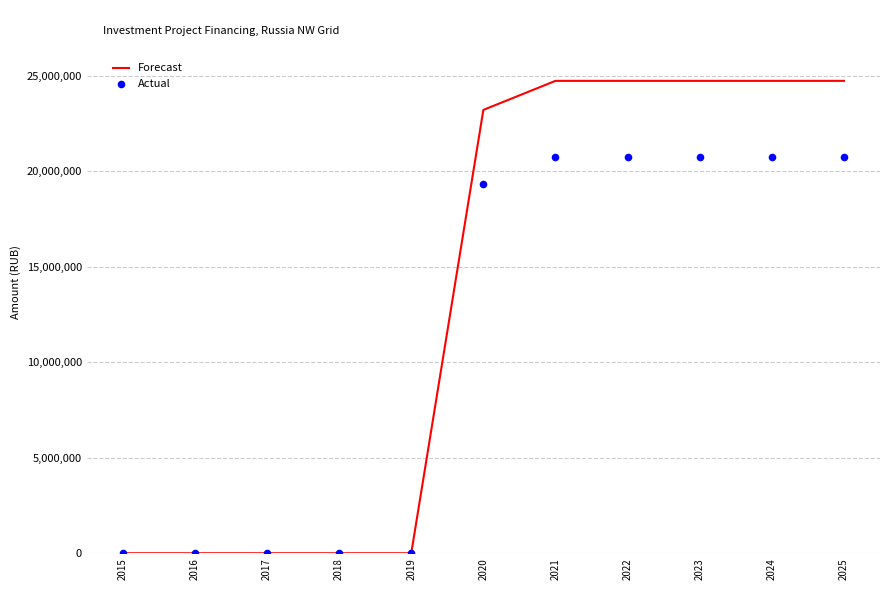

Which series has the largest total across all categories?

Forecast